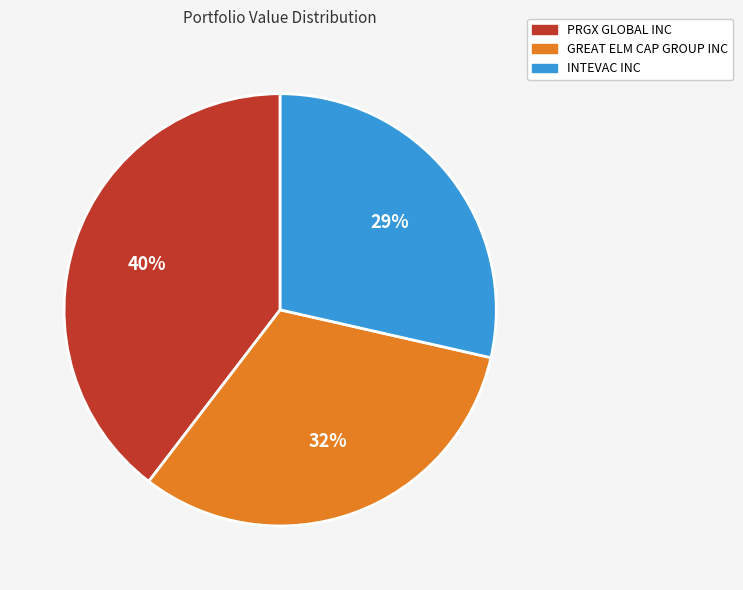

What percentage is the INTEVAC INC slice, to the nearest percent?

29%